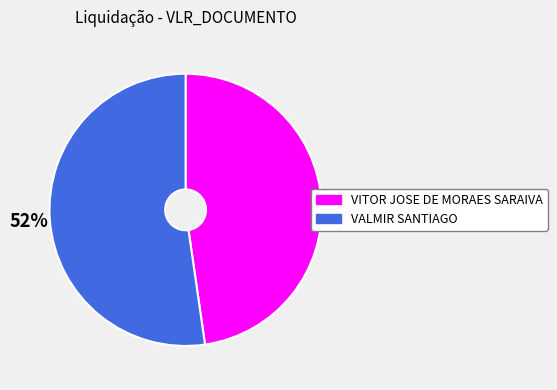

Is there a majority slice in this chart?

Yes